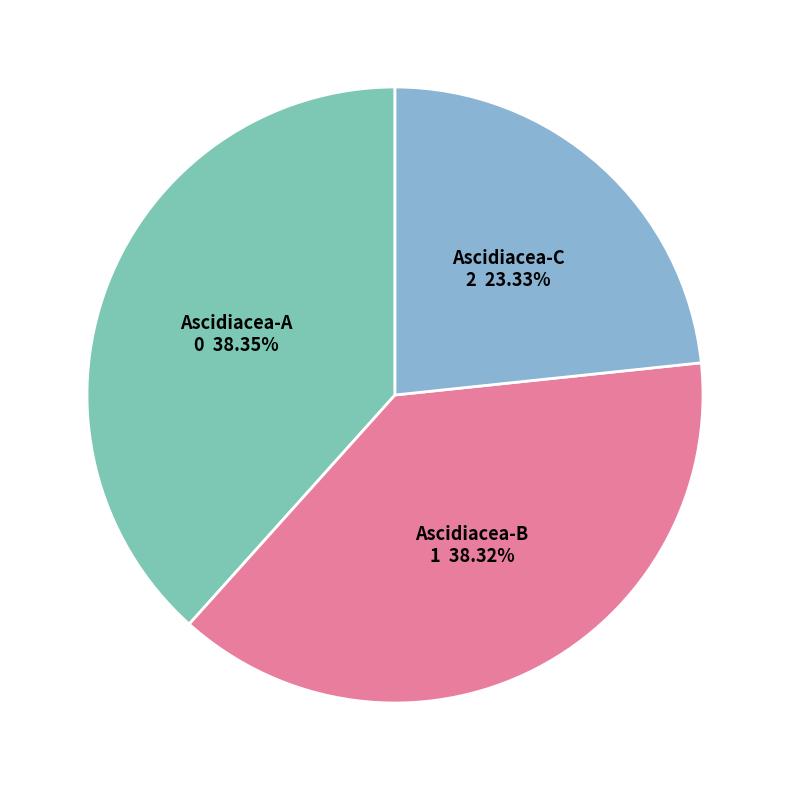

Which has a higher value, Ascidiacea-B or Ascidiacea-C?

Ascidiacea-B